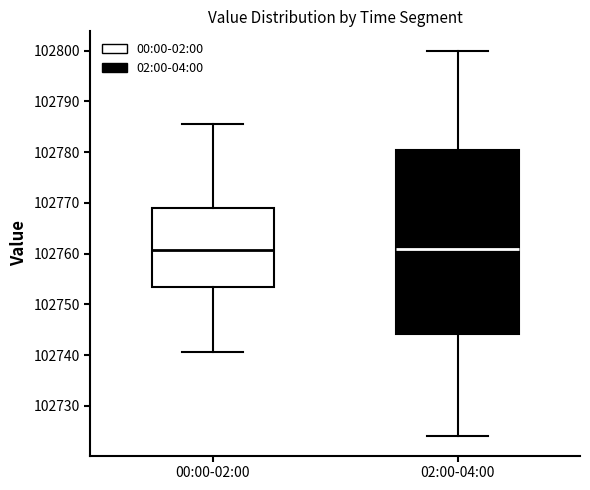

Reading left to right, read every box against the y-axis: the position of its median line, the range the box covers, and the ends of its whiskers. The values are not printed on the chart, so give them approximately, as read against the axis.

00:00-02:00: median 102761, box 102753 to 102769, whiskers 102741 to 102786
02:00-04:00: median 102761, box 102744 to 102781, whiskers 102724 to 102800